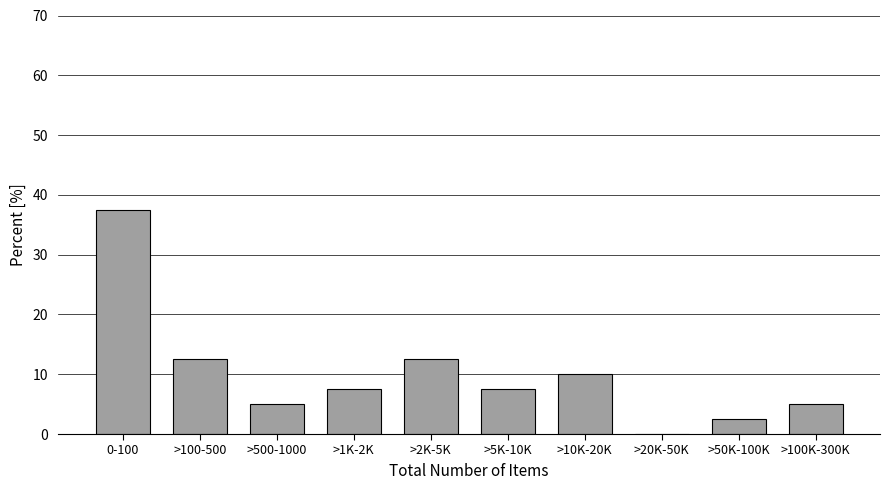

Reading left to right, transcribe all the data shown in this chart.

0-100=37.5	>100-500=12.5	>500-1000=5.0	>1K-2K=7.5	>2K-5K=12.5	>5K-10K=7.5	>10K-20K=10.0	>20K-50K=0.0	>50K-100K=2.5	>100K-300K=5.0